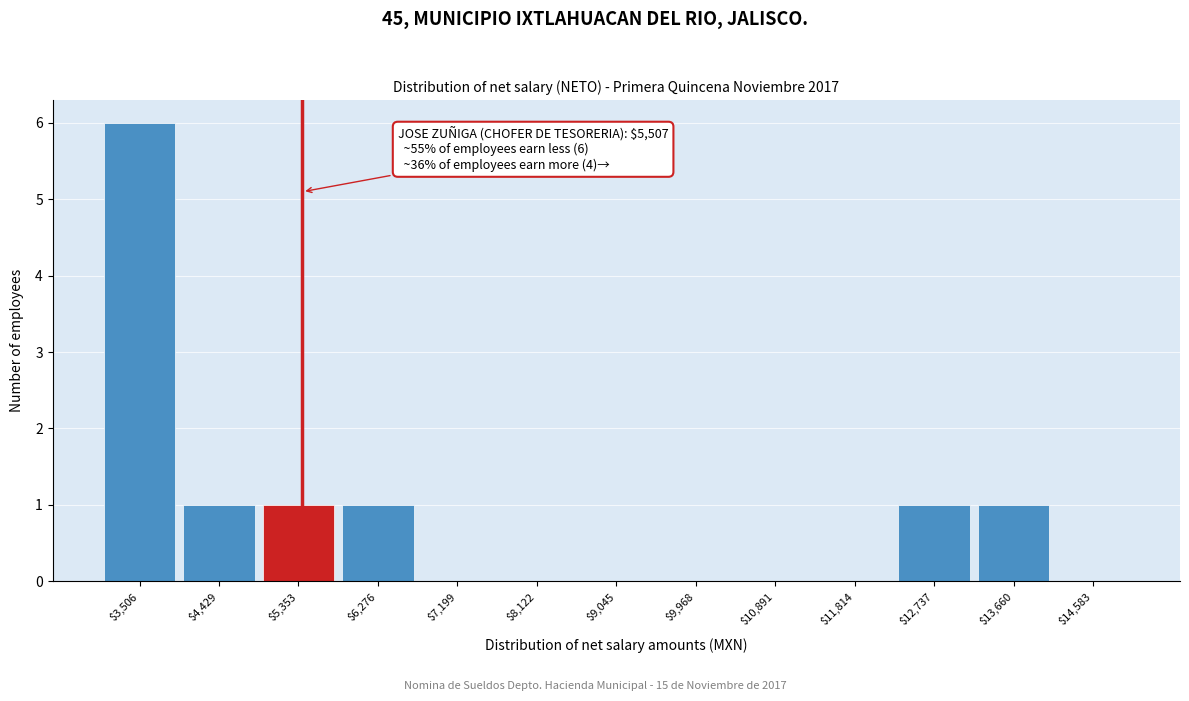

Which category has the highest value across all series?

$3,506